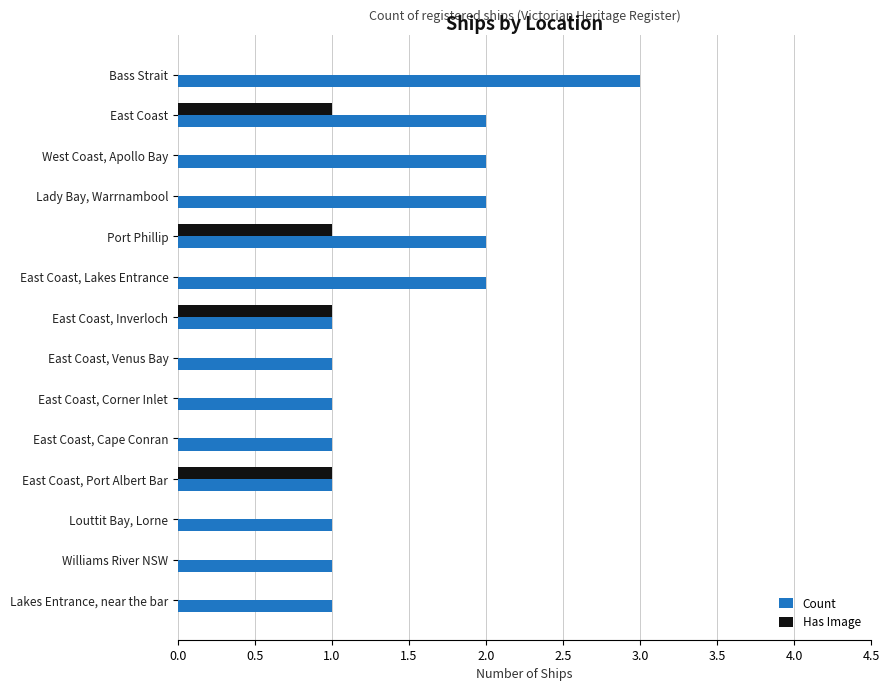

What is the sum of the Count values at East Coast, Inverloch and Port Phillip?

3